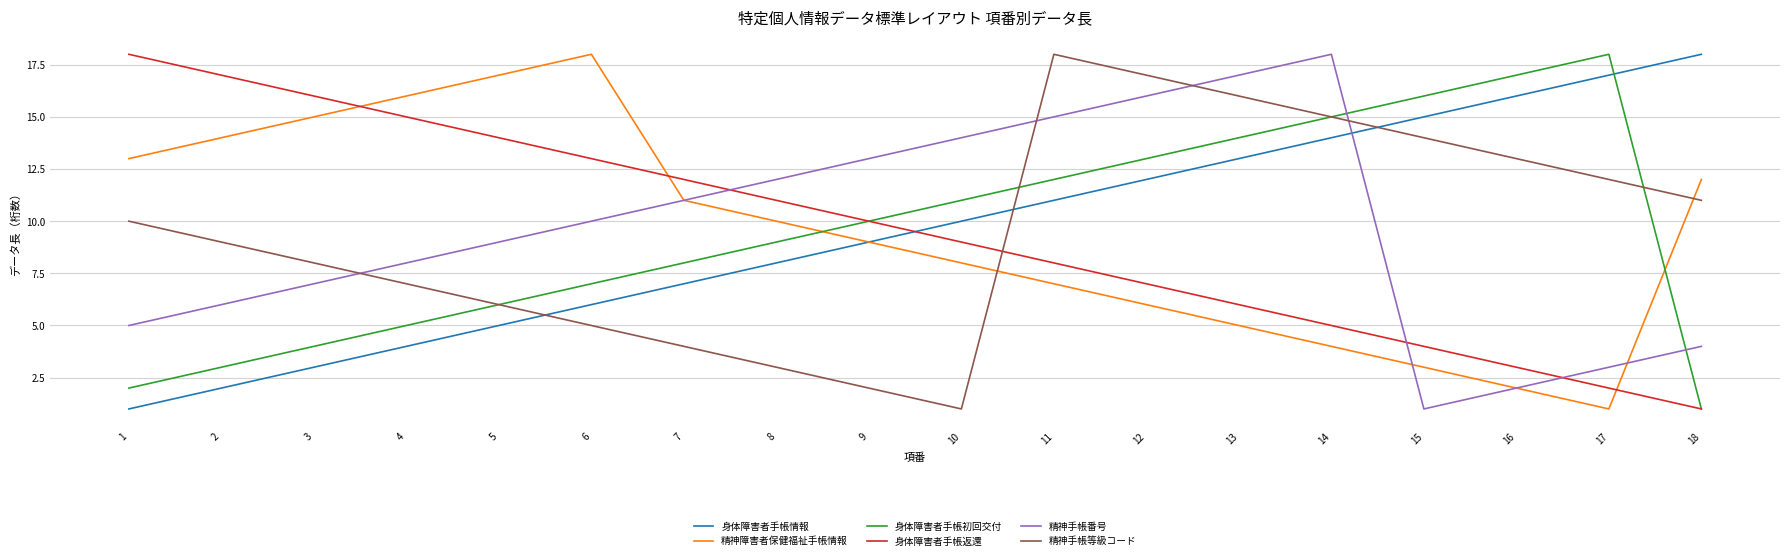

Reading left to right, extract all data points from this chart.

身体障害者手帳情報: 1	2	3	4	5	6	7	8	9	10	11	12	13	14	15	16	17	18
精神障害者保健福祉手帳情報: 13	14	15	16	17	18	11	10	9	8	7	6	5	4	3	2	1	12
身体障害者手帳初回交付: 2	3	4	5	6	7	8	9	10	11	12	13	14	15	16	17	18	1
身体障害者手帳返還: 18	17	16	15	14	13	12	11	10	9	8	7	6	5	4	3	2	1
精神手帳番号: 5	6	7	8	9	10	11	12	13	14	15	16	17	18	1	2	3	4
精神手帳等級コード: 10	9	8	7	6	5	4	3	2	1	18	17	16	15	14	13	12	11